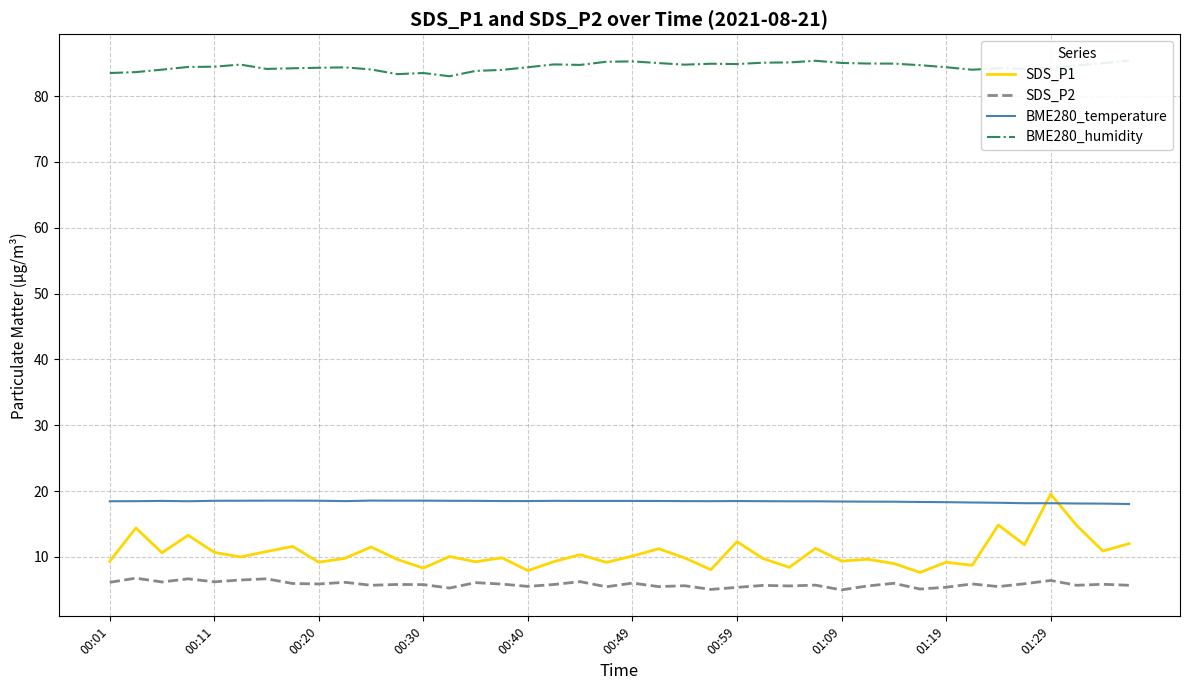

The SDS_P1 series shows 15.4 at 35. True or false?

False